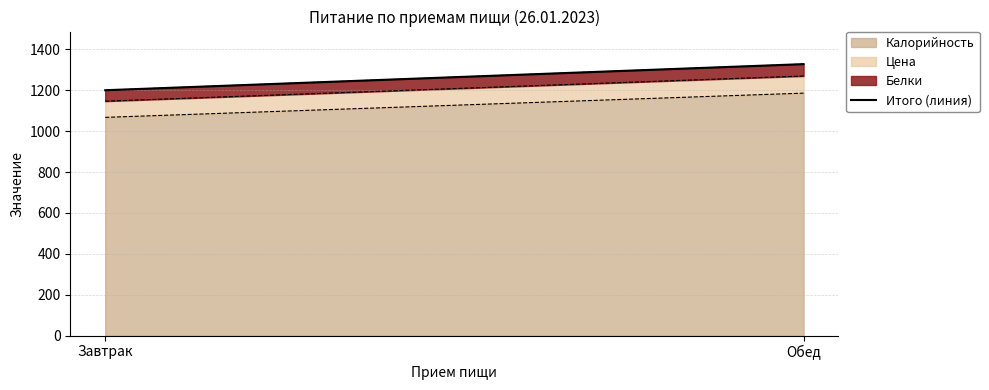

What is the difference between the maximum and minimum values?

127.7